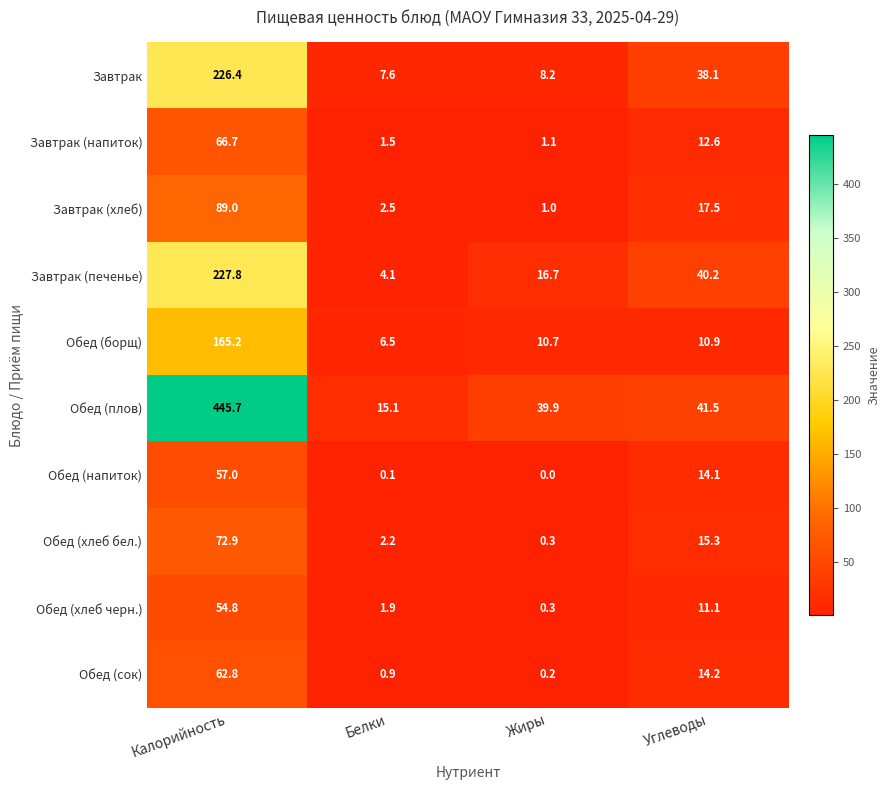

What is the approximate value of Обед (хлеб бел.) at Белки?

2.2